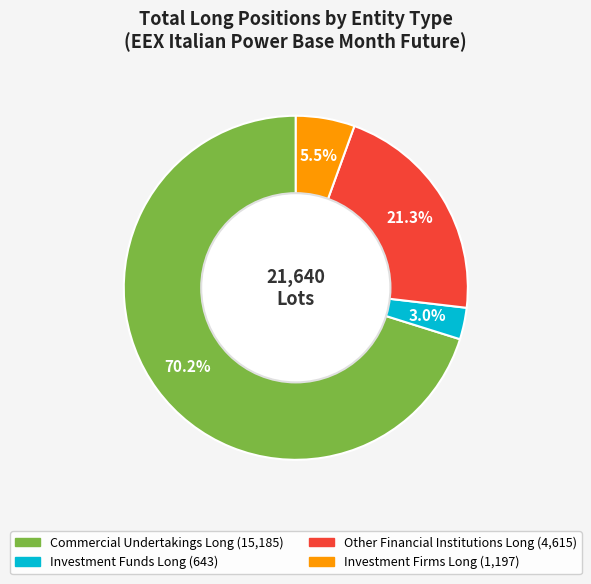

How many segments does this pie chart have?

4